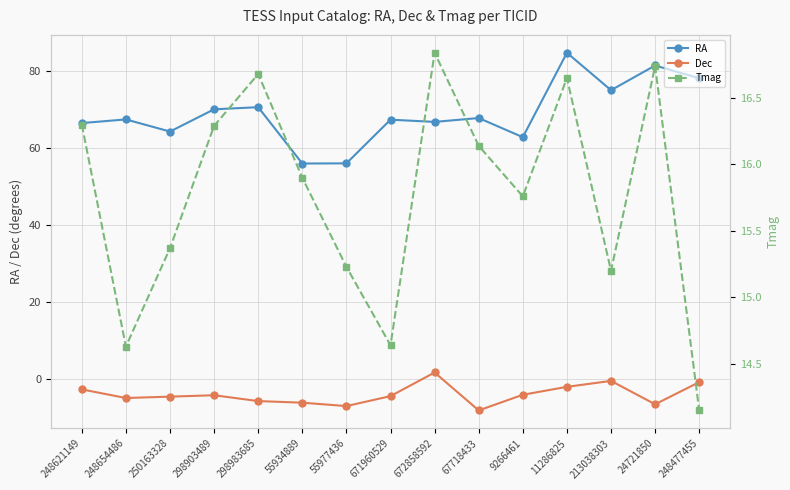

How many lines are shown in the chart?

3